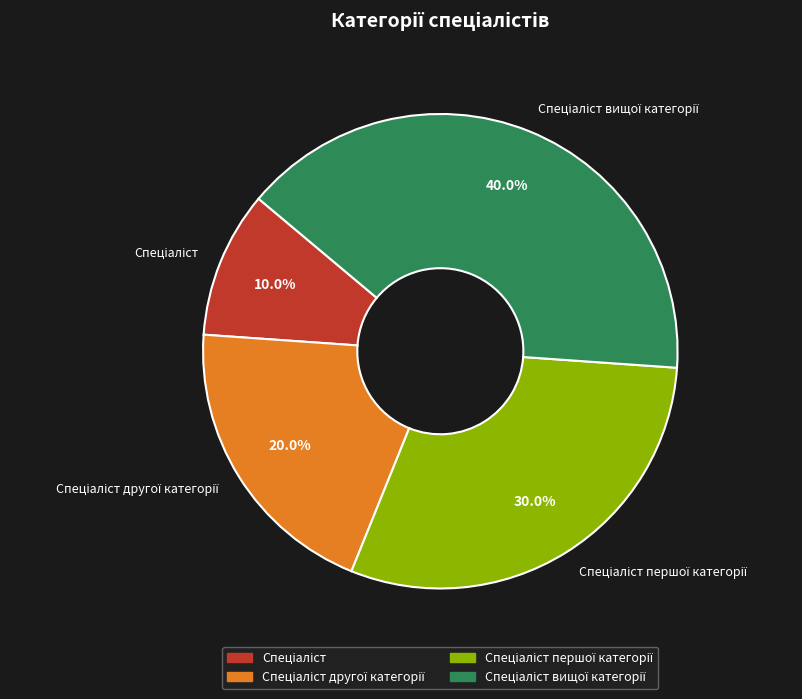

Is there any slice that represents more than half of the pie?

No